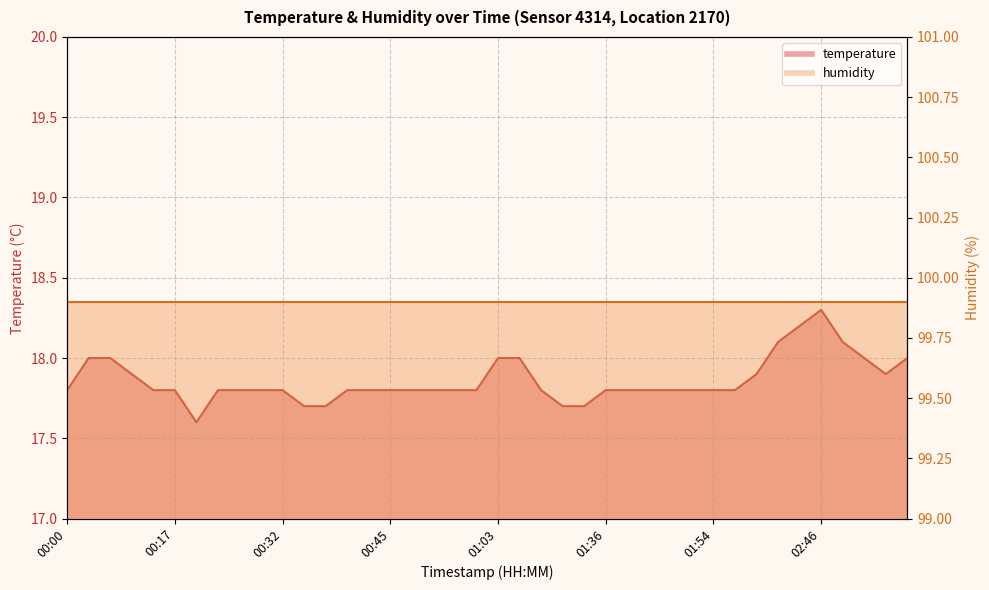

Which label corresponds to the smallest value in the chart?

00:20